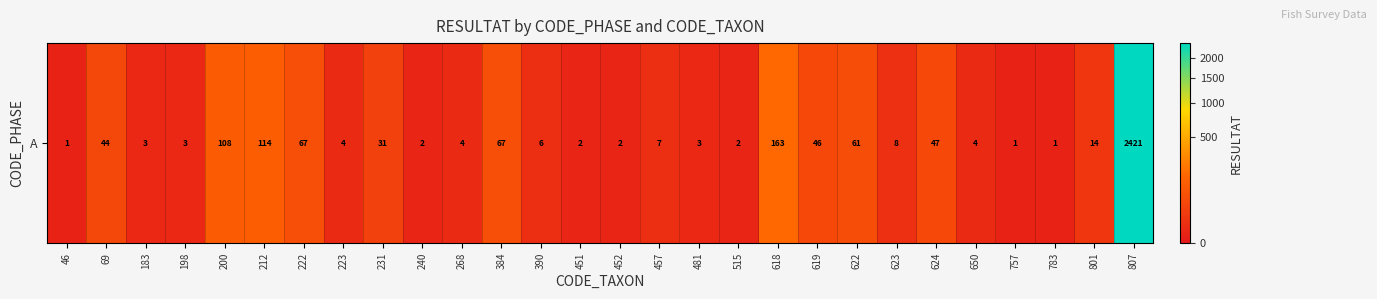

Reading left to right, transcribe all the data shown in this chart.

1	44	3	3	108	114	67	4	31	2	4	67	6	2	2	7	3	2	163	46	61	8	47	4	1	1	14	2421